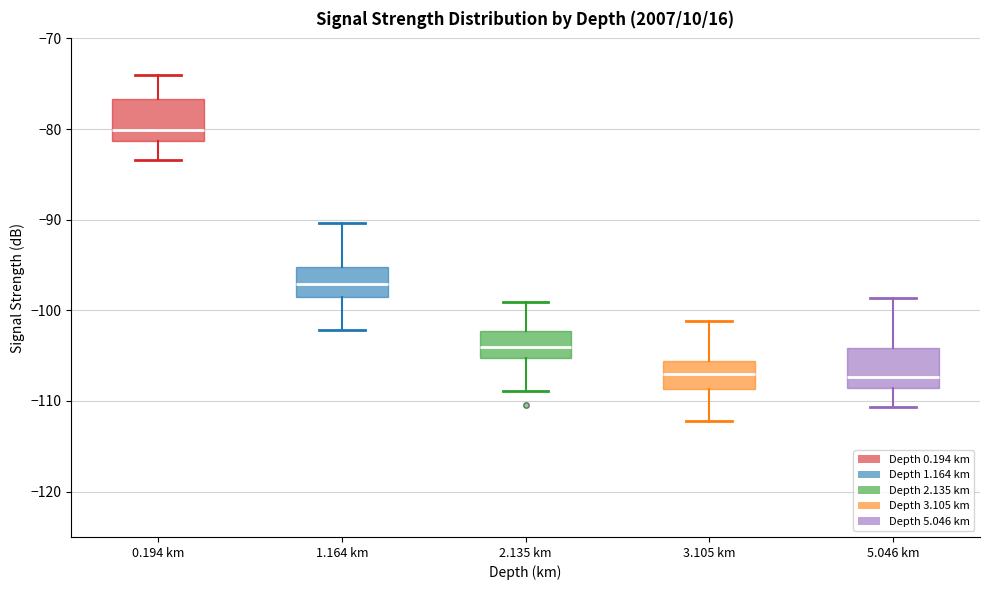

Reading left to right, read every box against the y-axis: the position of its median line, the range the box covers, and the ends of its whiskers. The values are not printed on the chart, so give them approximately, as read against the axis.

0.194 km: median -80, box -81 to -77, whiskers -83 to -74
1.164 km: median -97, box -99 to -95, whiskers -102 to -90
2.135 km: median -104, box -105 to -102, whiskers -109 to -99
3.105 km: median -107, box -109 to -106, whiskers -112 to -101
5.046 km: median -107, box -109 to -104, whiskers -111 to -99